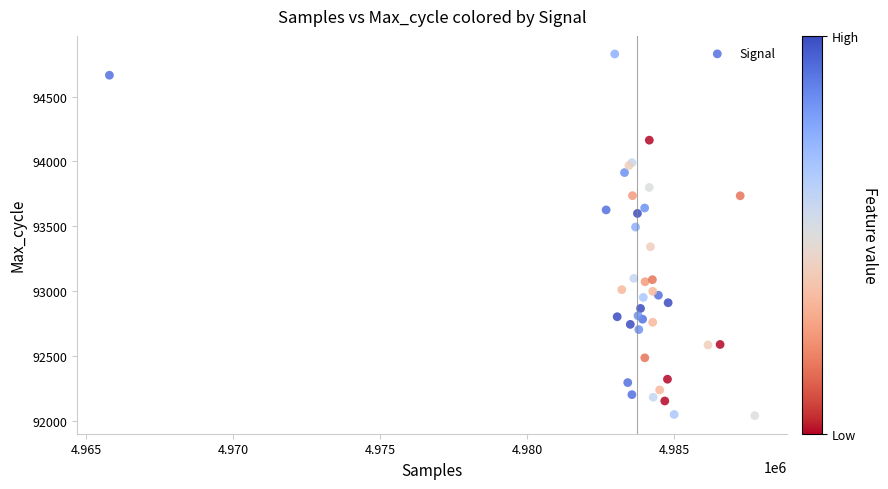

What Y value in the scatter plot is closest to 93434?

93494